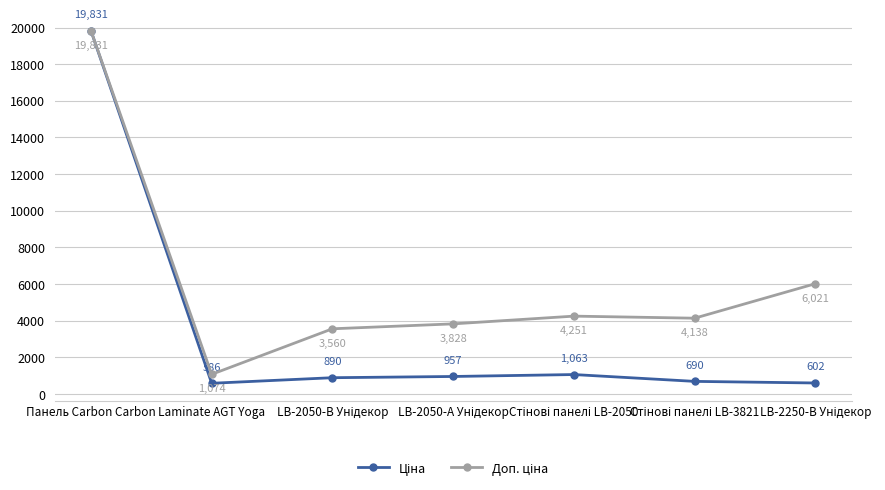

At which category is the sum across all series the highest?

Панель Carbon Carbon